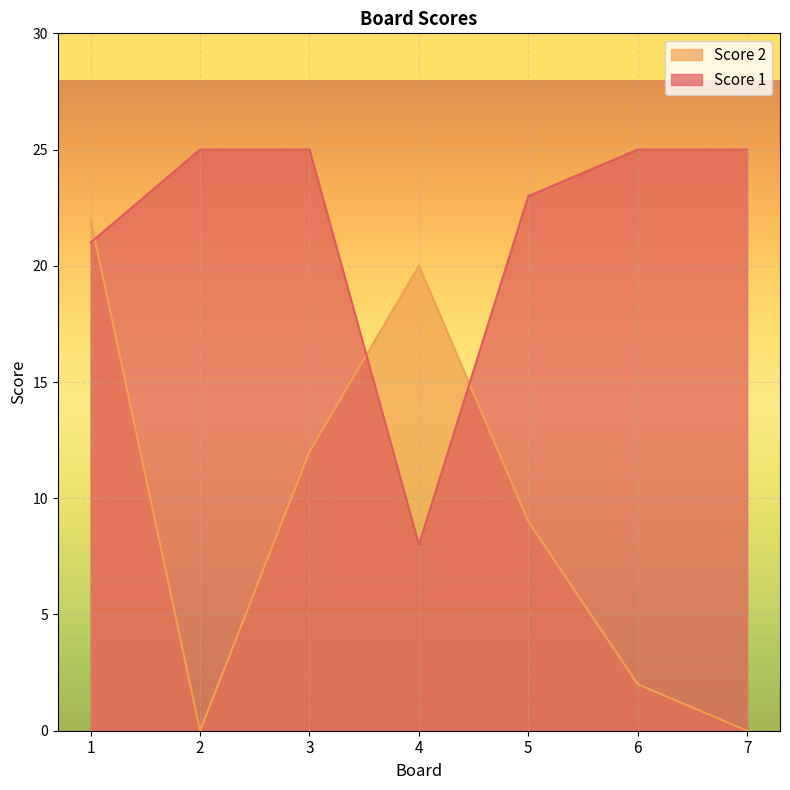

Which label corresponds to the largest value in the chart?

2